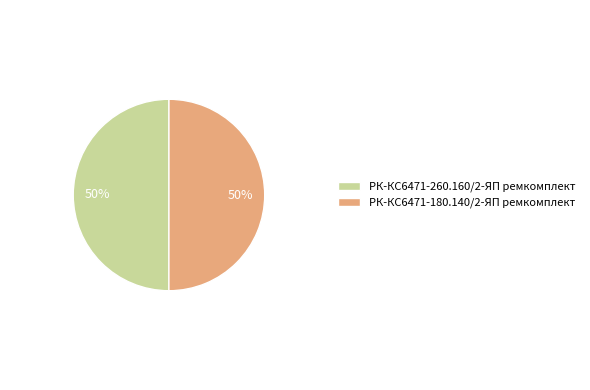

Is the sum of РК-КС6471-260.160/2-ЯП ремкомплект and РК-КС6471-180.140/2-ЯП ремкомплект greater than half?

Yes